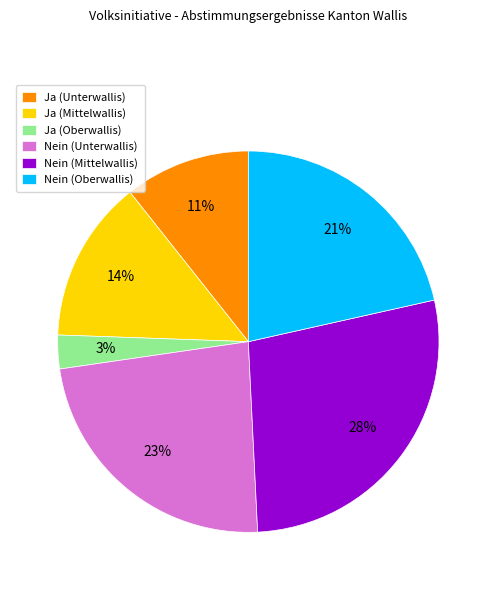

Between Nein (Unterwallis) and Nein (Oberwallis), which is larger?

Nein (Unterwallis)